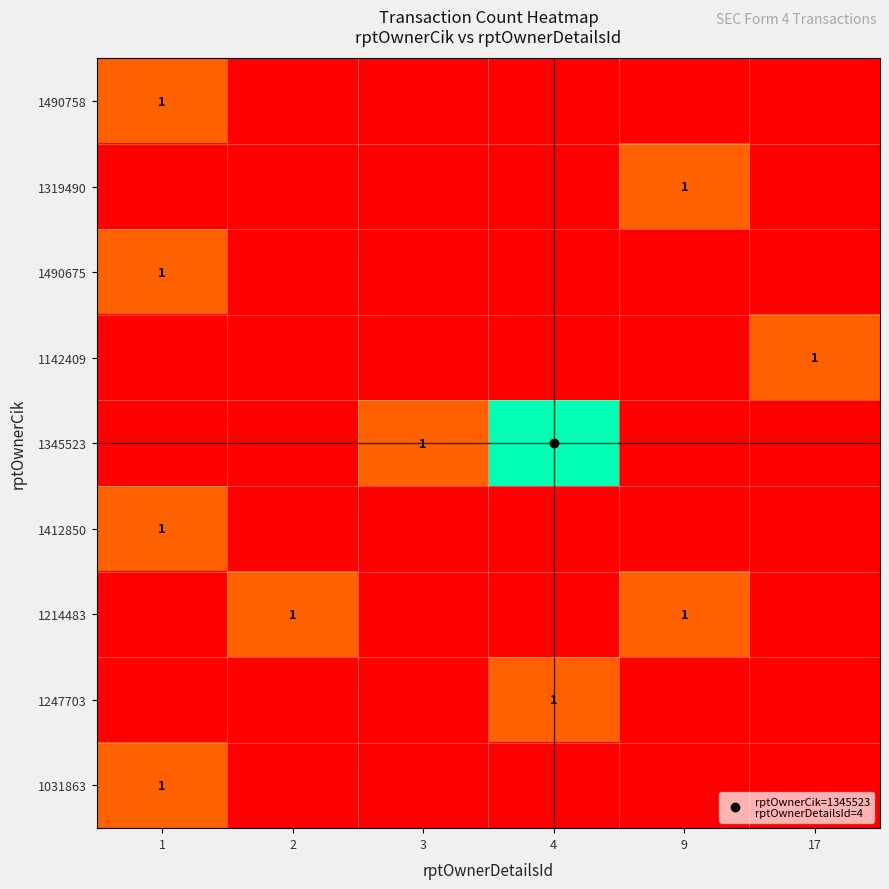

Read the 1345523 value at 3.

1